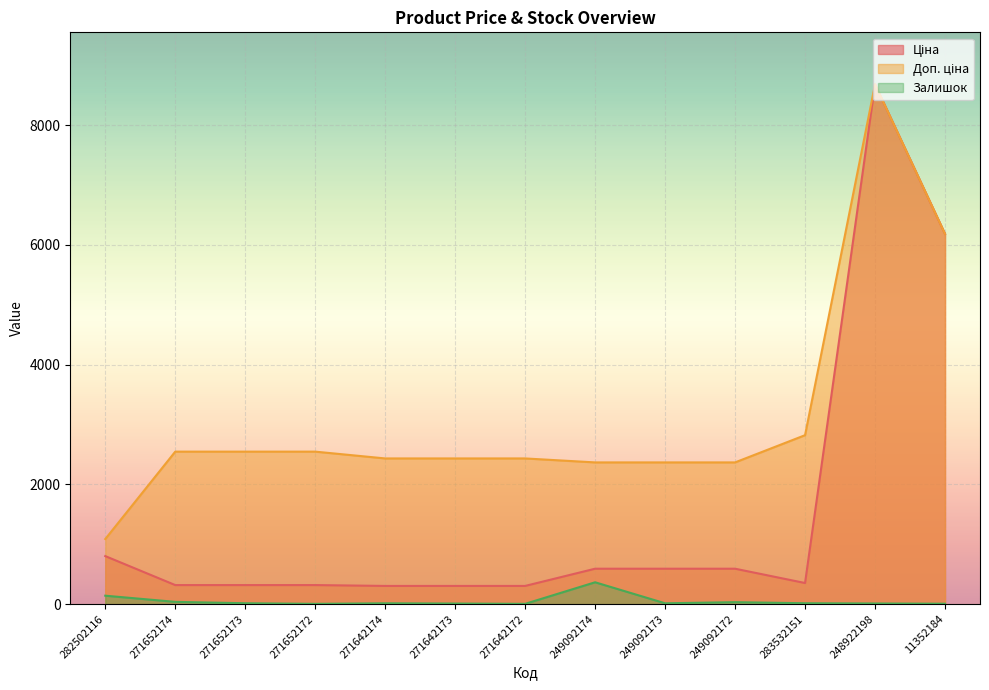

Reading left to right, extract all data points from this chart.

Ціна: 802.1	318.3	318.3	318.3	304.1	304.1	304.1	591.6	591.6	591.6	352.6	8679.5	6182.6
Доп. ціна: 1087.0	2546.4	2546.4	2546.4	2432.8	2432.8	2432.8	2366.5	2366.5	2366.5	2821.2	8679.5	6182.6
Залишок: 141.0	38.0	15.0	5.0	14.0	10.0	5.0	365.0	14.0	33.0	15.0	11.0	7.0